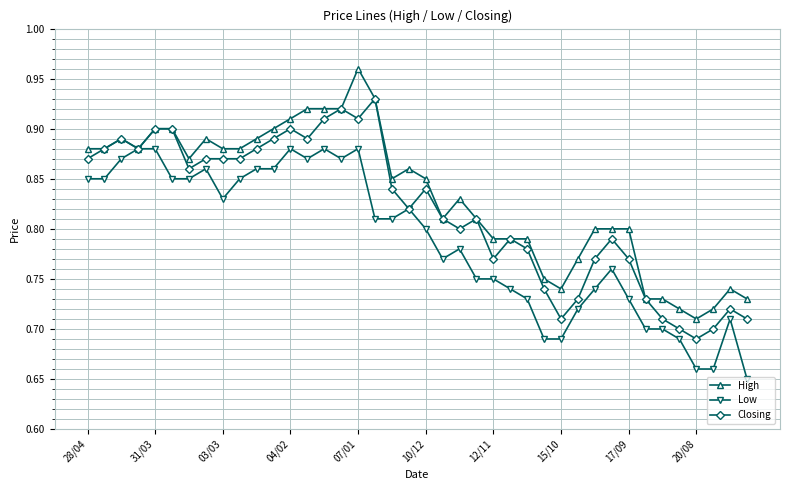

List the series in order of their overall mean, lowest first.

Low, Closing, High